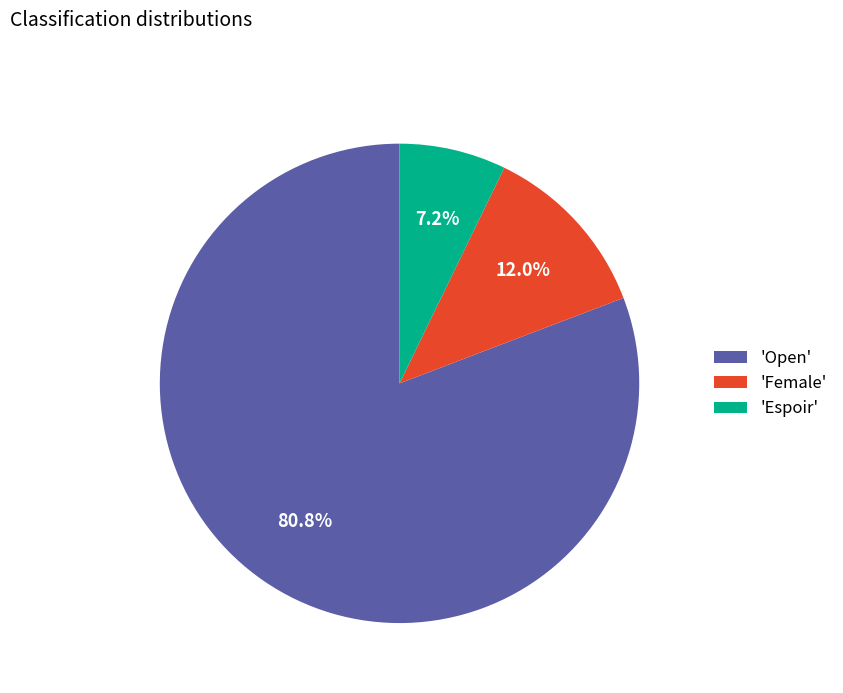

Which has a higher value, 'Espoir' or 'Open'?

'Open'